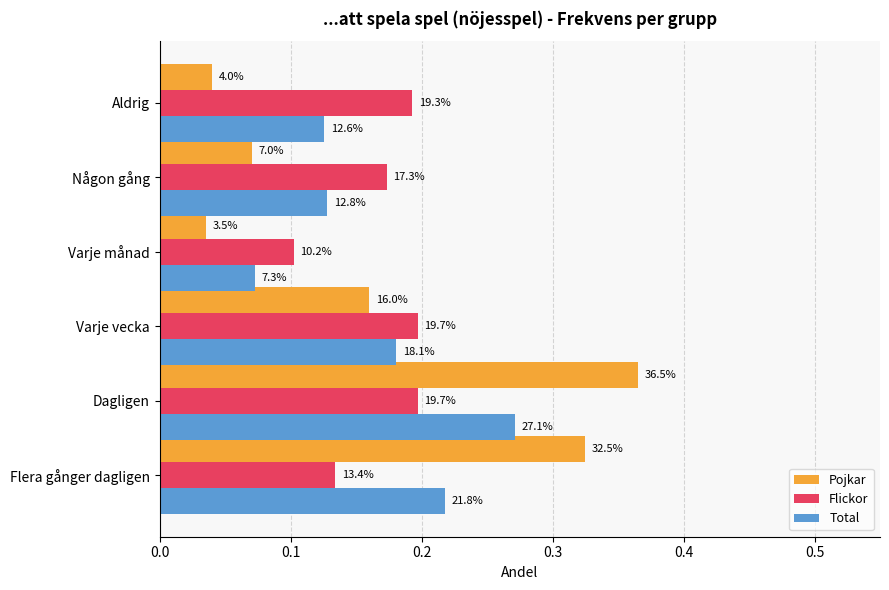

What are all the series names shown in the legend?

Pojkar, Flickor, Total